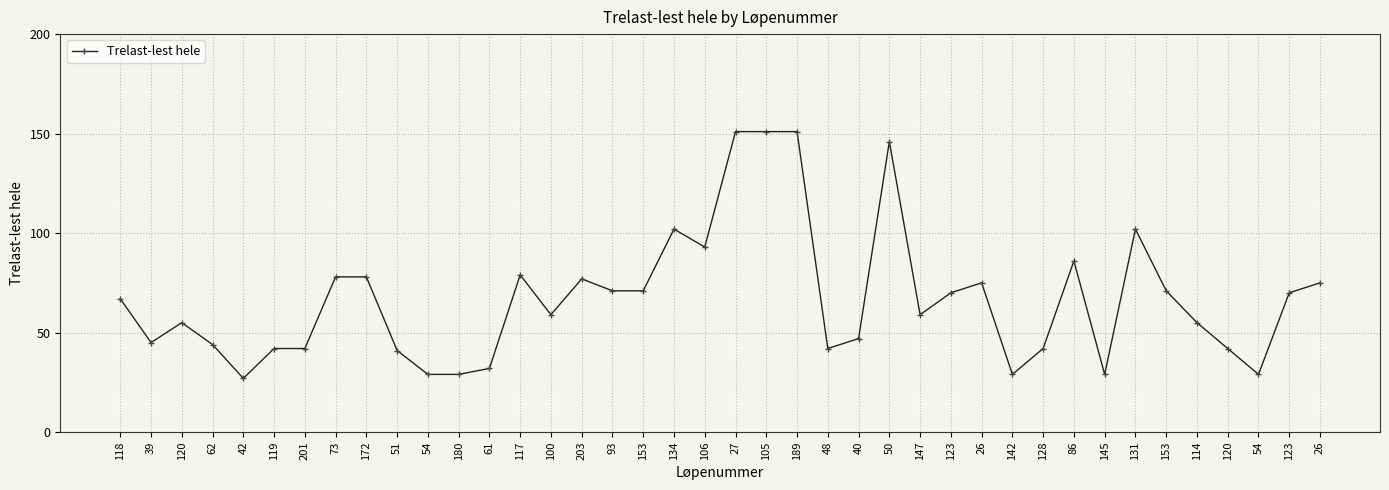

How many data points are less than 67?

20